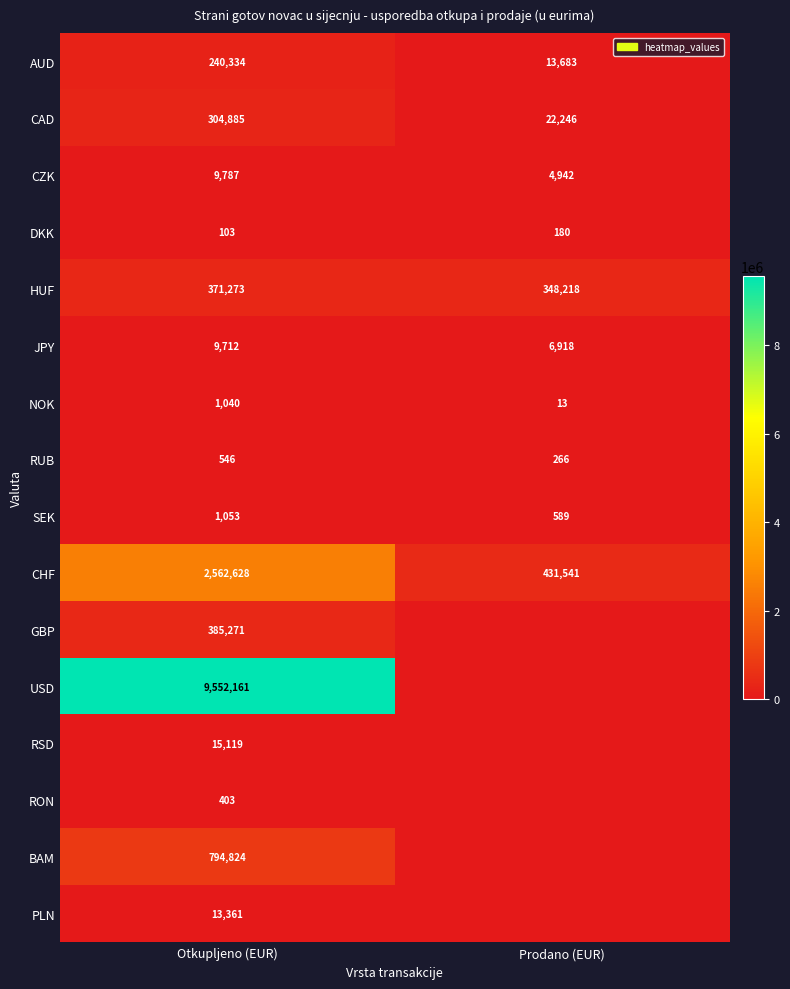

What is the difference between the CZK values at Prodano (EUR) and Otkupljeno (EUR)?

4845